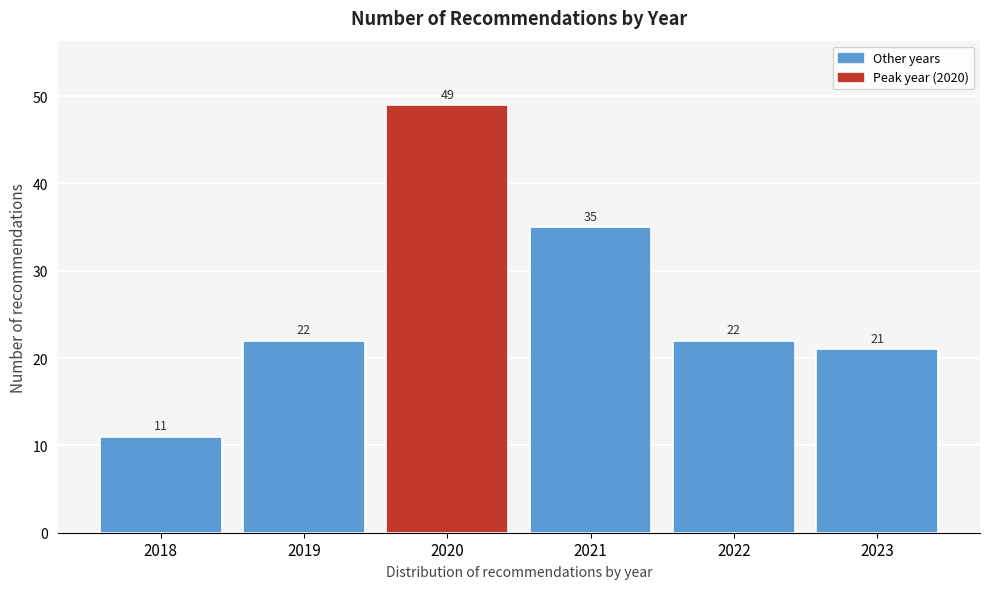

Reading left to right, extract all data points from this chart.

2018=11	2019=22	2020=49	2021=35	2022=22	2023=21